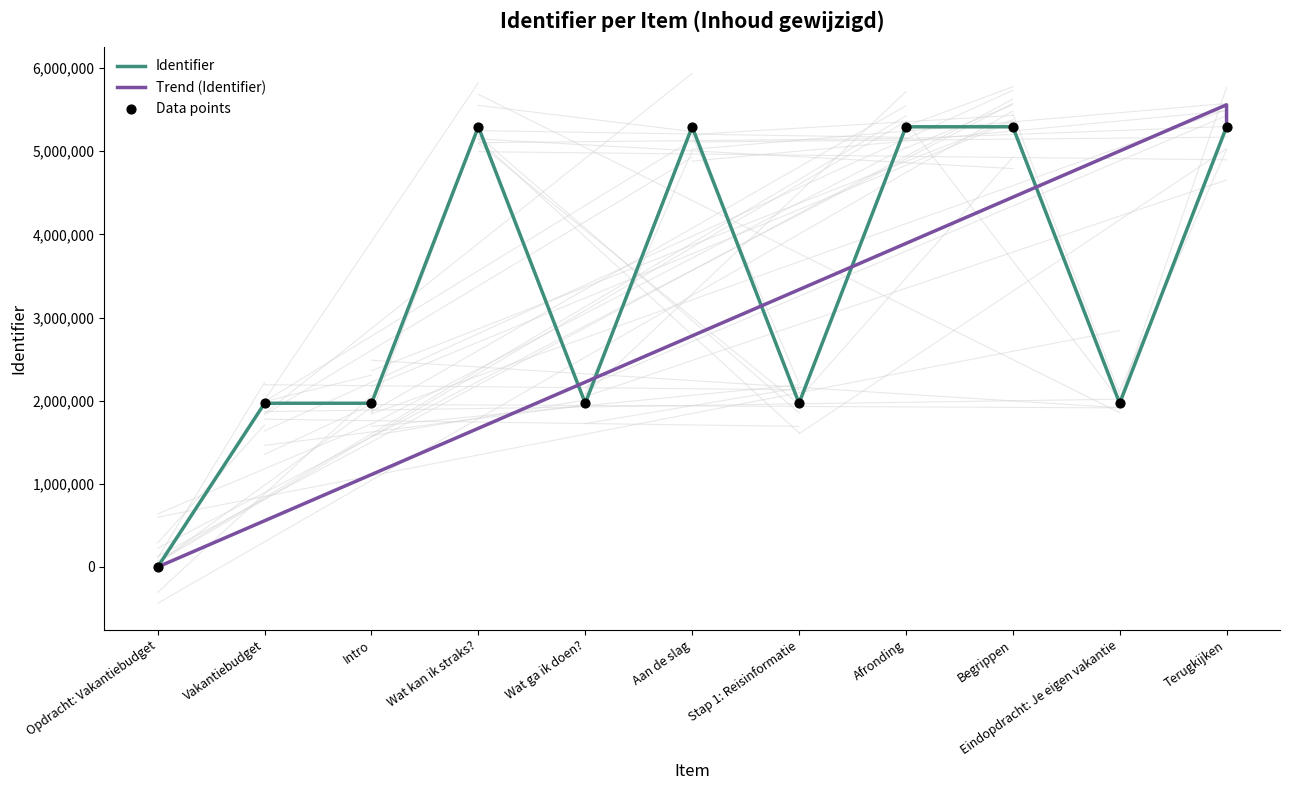

What is the change in value from Eindopdracht: Je eigen vakantie to Terugkijken?

+3324621